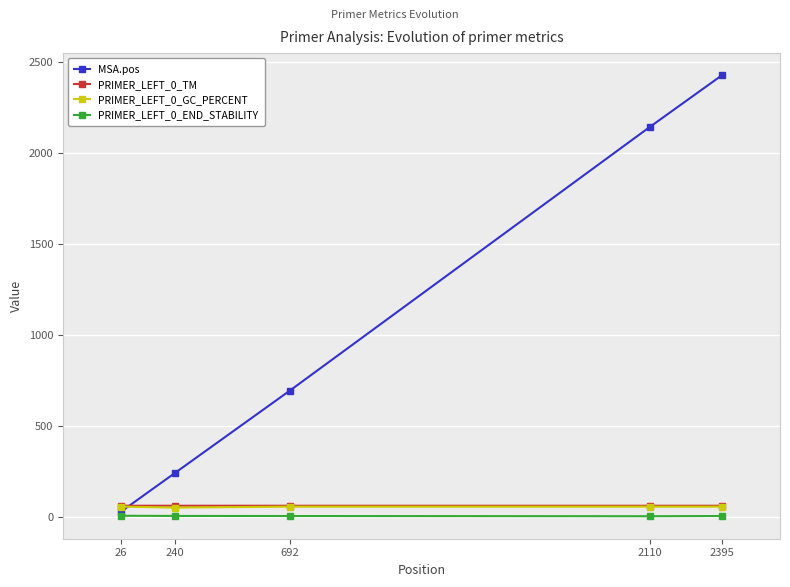

At which label is MSA.pos closest to 1227?

692